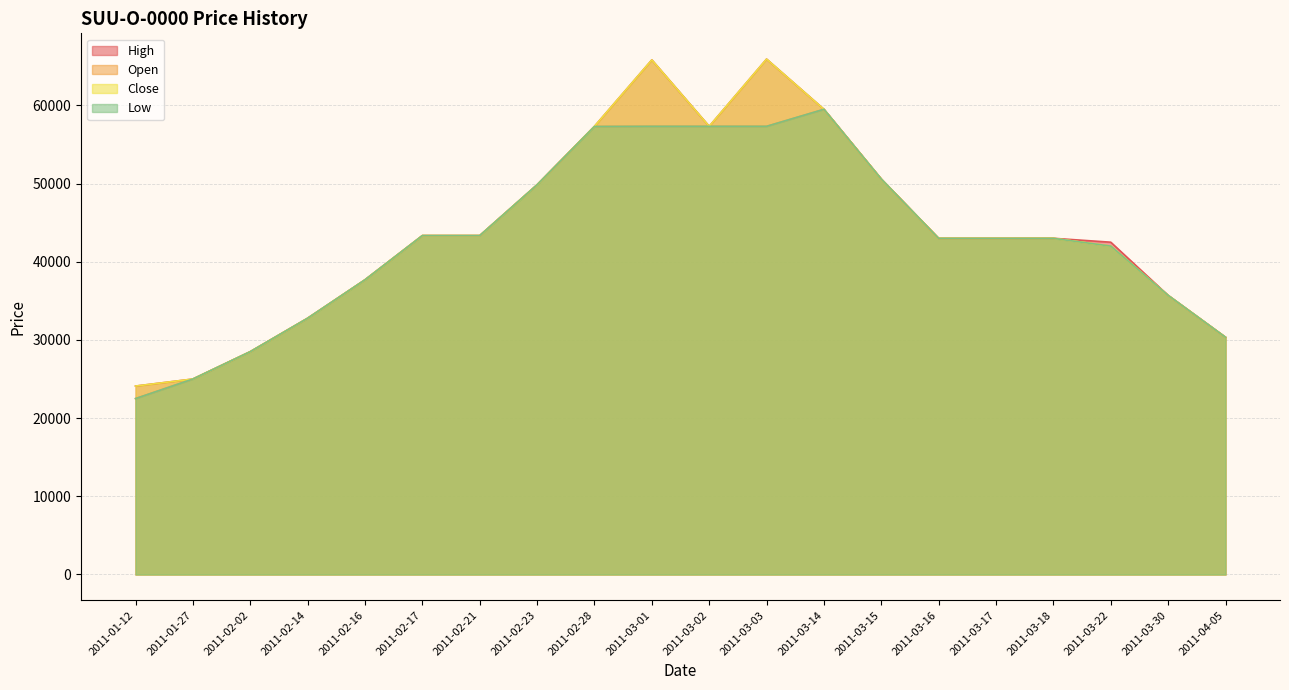

What is the difference between the Open values at 2011-02-21 and 2011-03-15?

7231